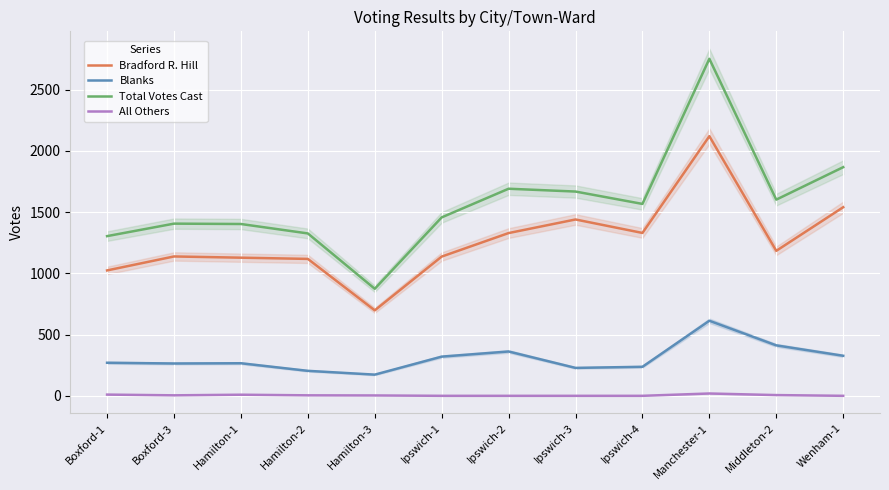

What is the difference between the highest and lowest values at Wenham-1?

1867